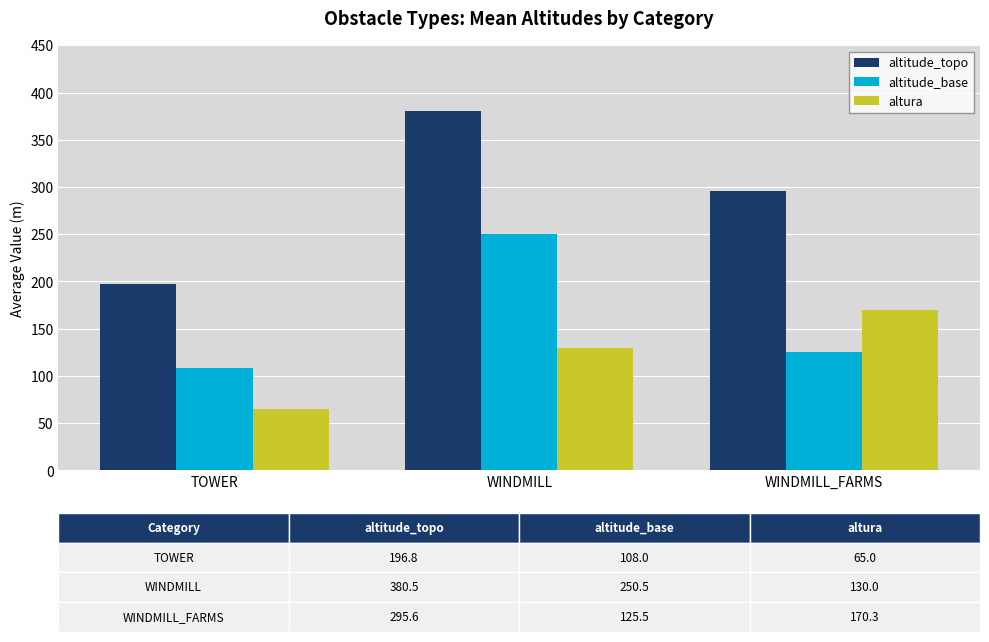

Which category has the lowest value across all series?

TOWER